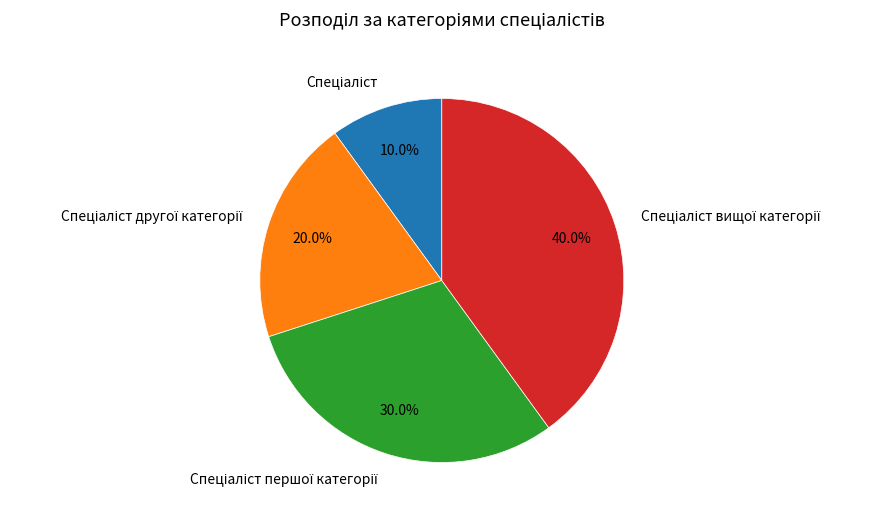

How many segments does this pie chart have?

4